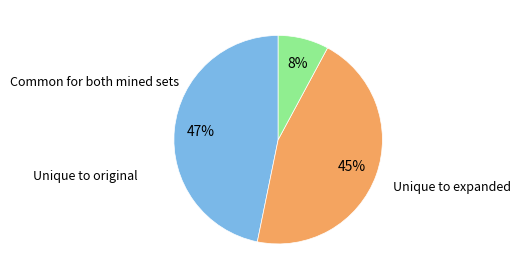

To the nearest percent, what is the difference between the largest and smallest slice percentages?

39%